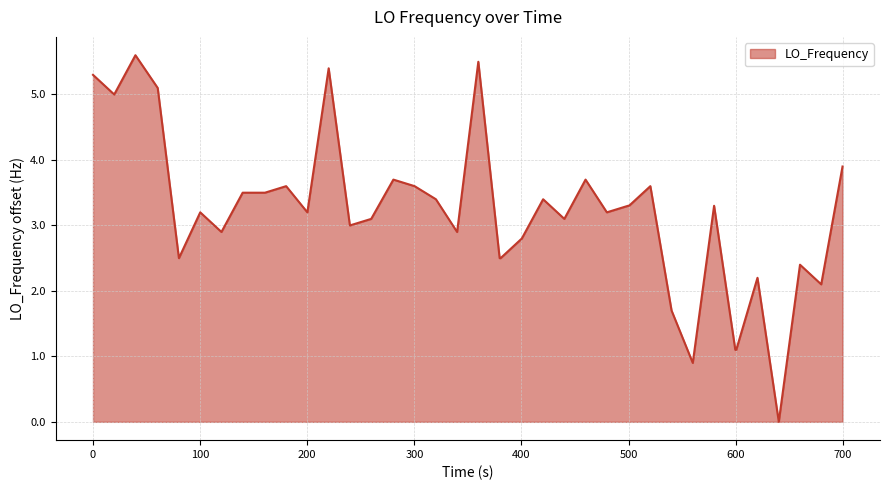

What is the difference between the maximum and minimum values?

5.6